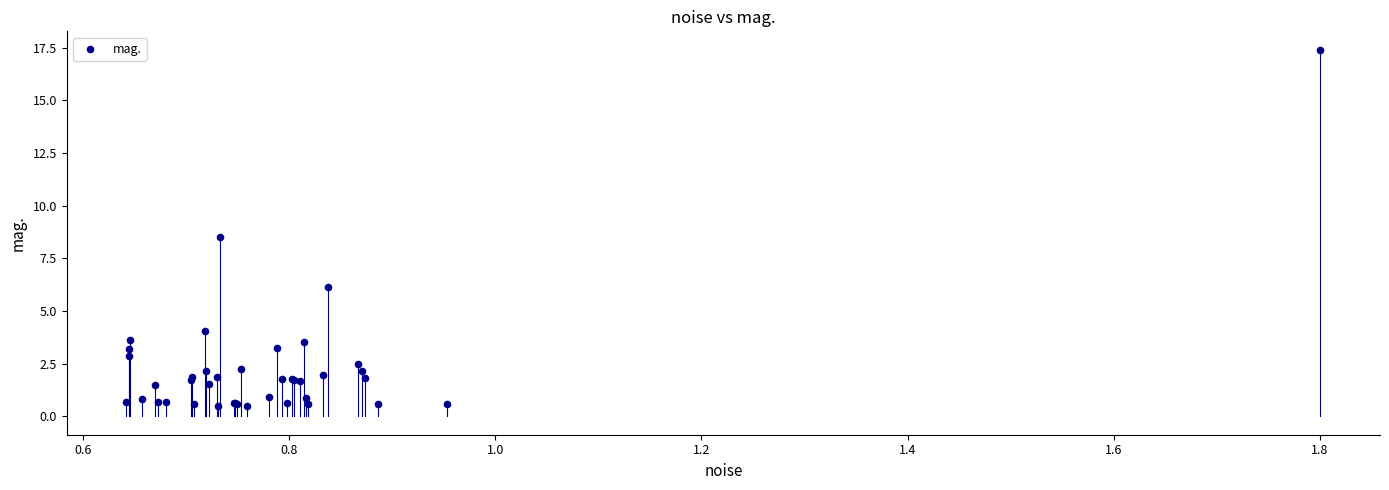

What Y value in the scatter plot is closest to 8?

8.5